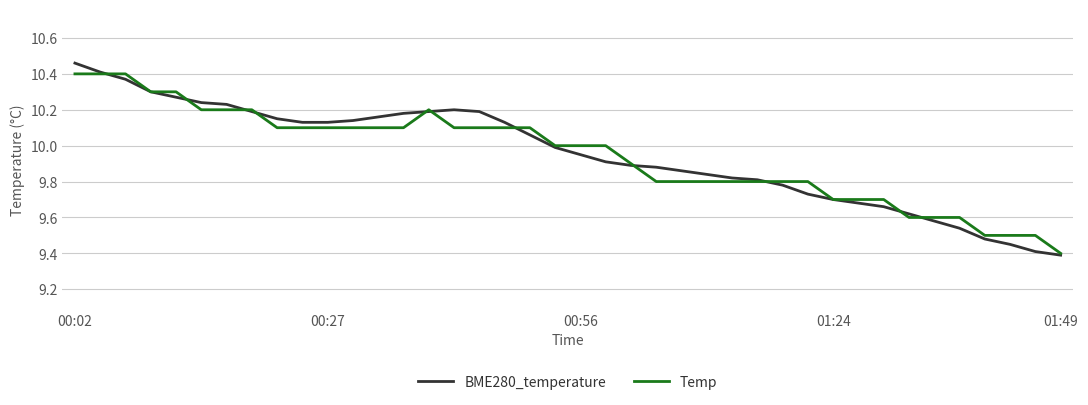

Rank the series by their maximum value, from highest to lowest.

BME280_temperature, Temp